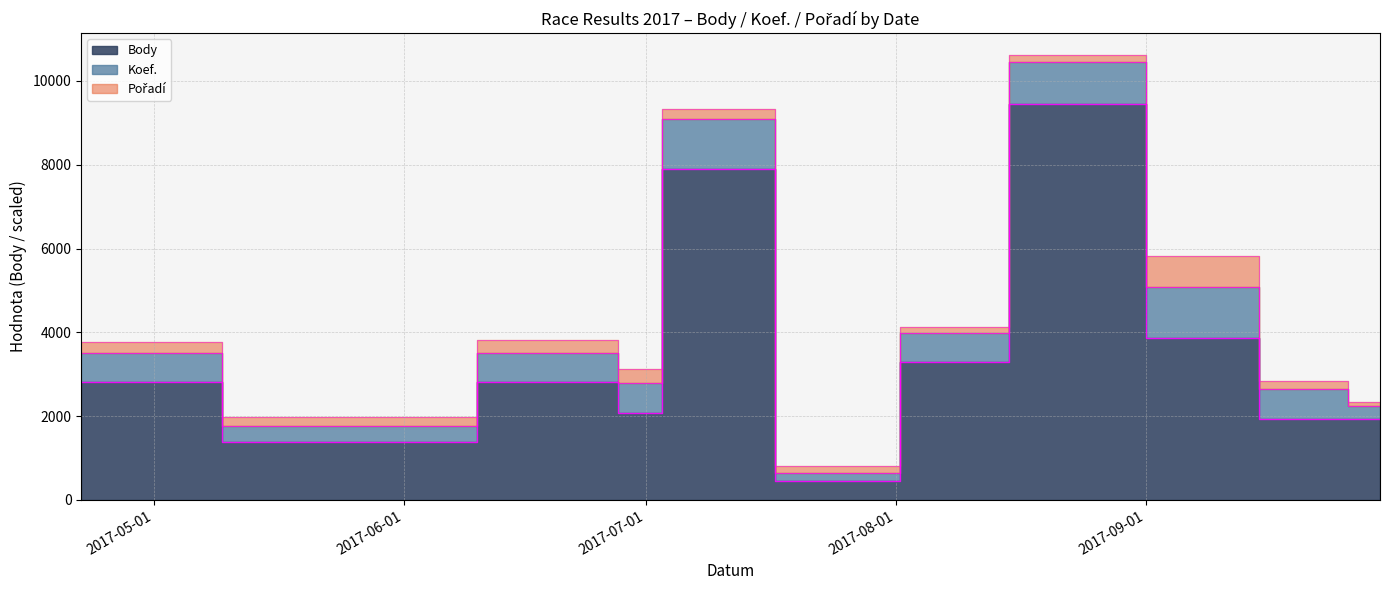

What is the difference between the maximum and minimum values in the Body series?

9009